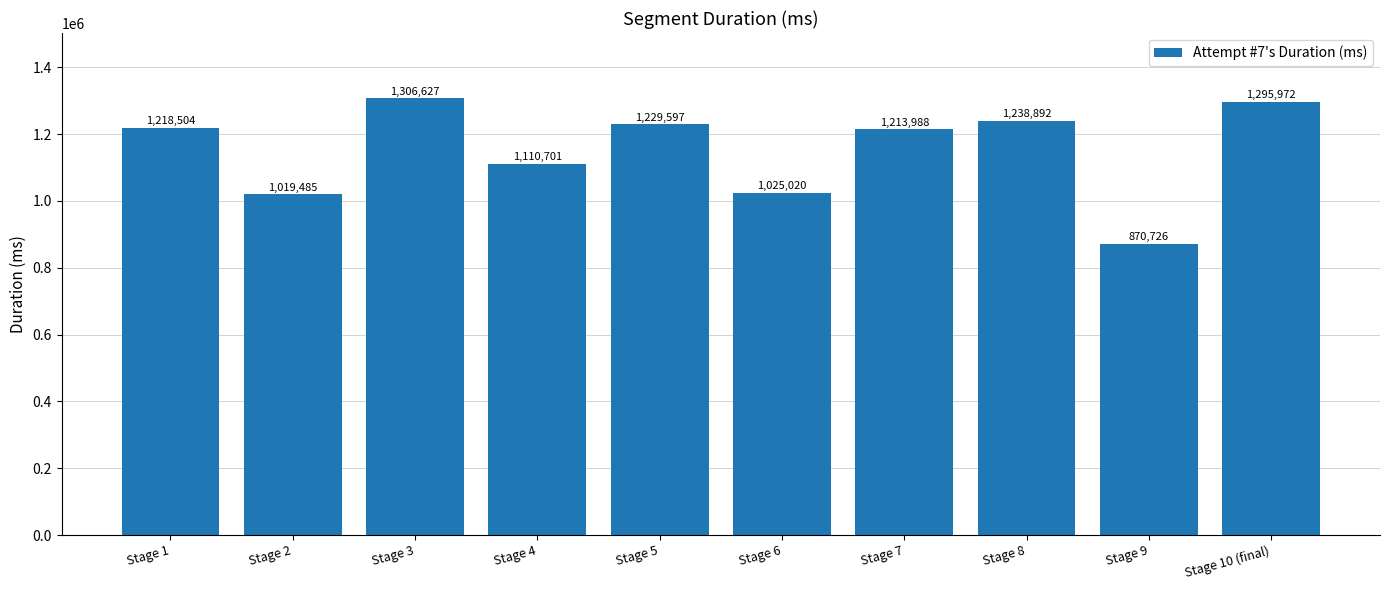

Rank the categories by value from highest to lowest.

Stage 3, Stage 10 (final), Stage 8, Stage 5, Stage 1, Stage 7, Stage 4, Stage 6, Stage 2, Stage 9